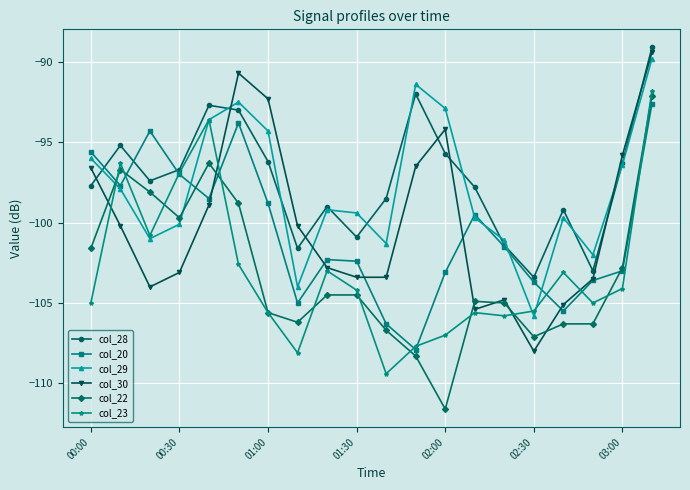

What is the value of the col_30 point at the 2nd from the left?

-100.2